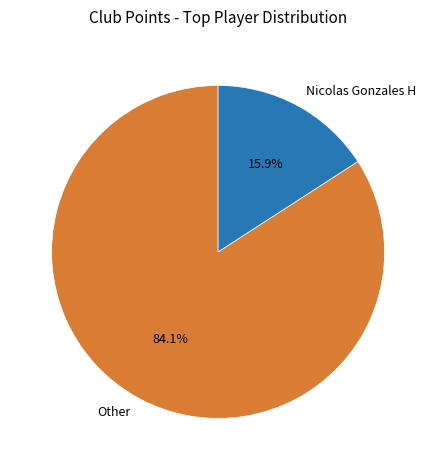

Is there any slice that represents more than half of the pie?

Yes